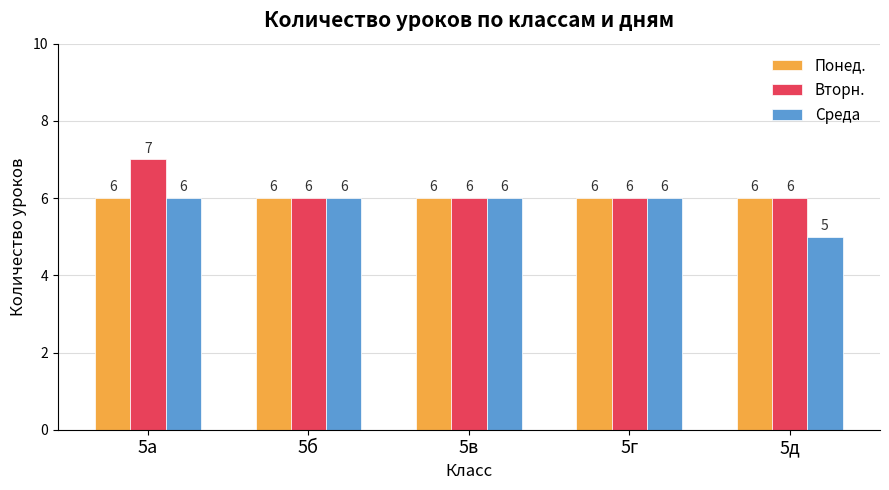

Reading left to right, list all the values displayed in this chart.

Понед.: 6	6	6	6	6
Вторн.: 7	6	6	6	6
Среда: 6	6	6	6	5